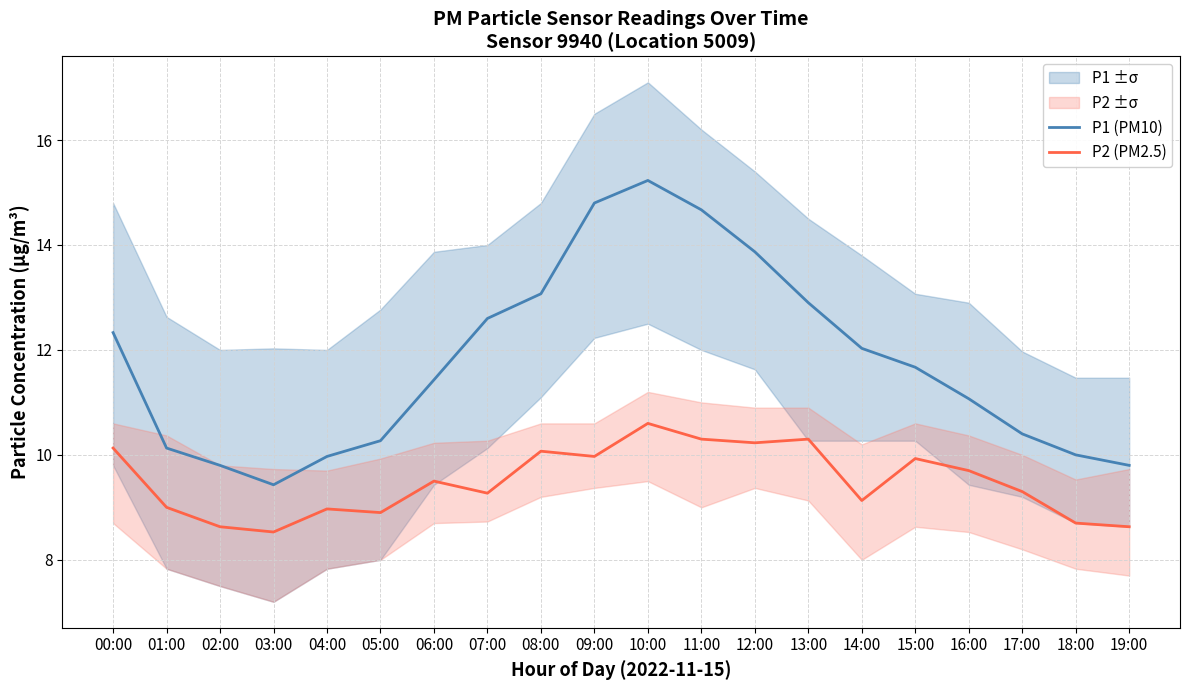

True or false: P2 (PM2.5) and P1 (PM10) intersect in this chart.

False